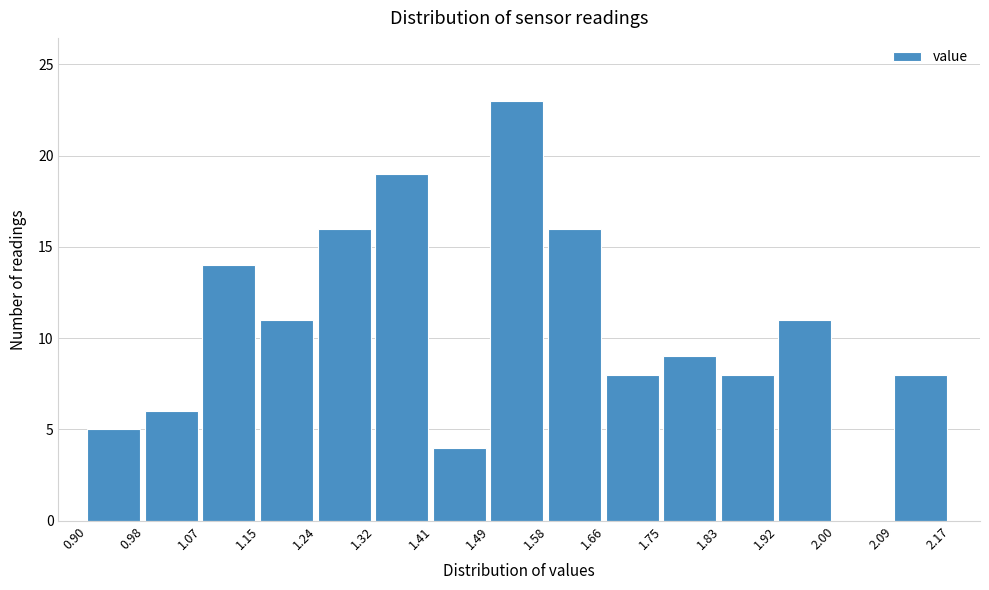

Reading left to right, transcribe this chart: for each bar, give the range it covers on the x-axis and its height. The values are not printed on the chart, so give them approximately, as read against the axis.

0.90 to 0.98: 5
0.98 to 1.07: 6
1.07 to 1.15: 14
1.15 to 1.24: 11
1.24 to 1.32: 16
1.32 to 1.41: 19
1.41 to 1.49: 4
1.49 to 1.58: 23
1.58 to 1.66: 16
1.66 to 1.75: 8
1.75 to 1.83: 9
1.83 to 1.92: 8
1.92 to 2.00: 11
2.00 to 2.09: 0
2.09 to 2.17: 8